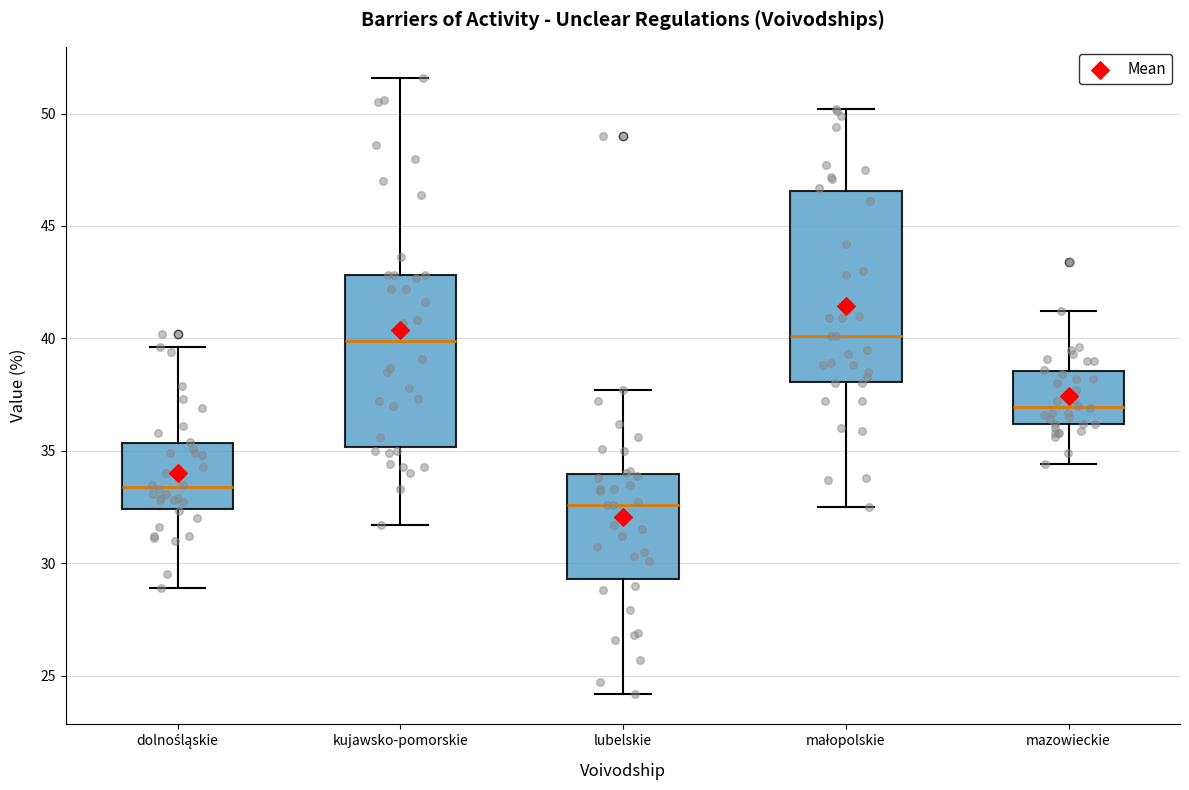

Reading left to right, transcribe this box plot: for each box, give where its median line is, the range the box spans, and where its two whiskers end, as read against the y-axis. The values are not printed on the chart, so give them approximately, as read against the axis.

dolnośląskie: median 33.5, box 32.5 to 35.5, whiskers 29.0 to 39.5
kujawsko-pomorskie: median 40.0, box 35.0 to 43.0, whiskers 31.5 to 51.5
lubelskie: median 32.5, box 29.5 to 34.0, whiskers 24.0 to 37.5
małopolskie: median 40.0, box 38.0 to 46.5, whiskers 32.5 to 50.0
mazowieckie: median 37.0, box 36.0 to 38.5, whiskers 34.5 to 41.0